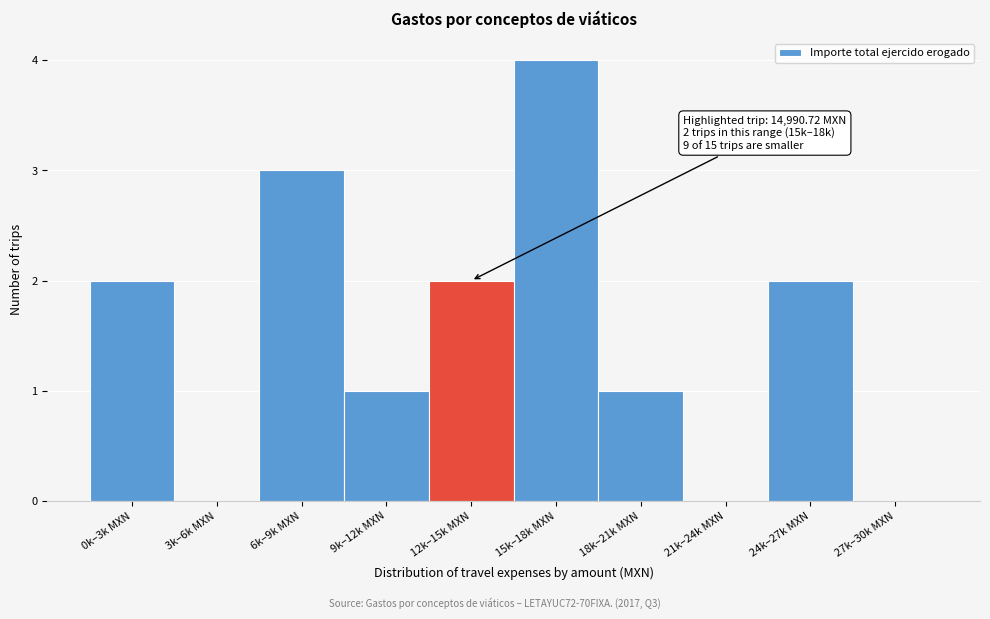

Reading left to right, list all the values displayed in this chart.

0k–3k MXN=2	3k–6k MXN=0	6k–9k MXN=3	9k–12k MXN=1	12k–15k MXN=2	15k–18k MXN=4	18k–21k MXN=1	21k–24k MXN=0	24k–27k MXN=2	27k–30k MXN=0